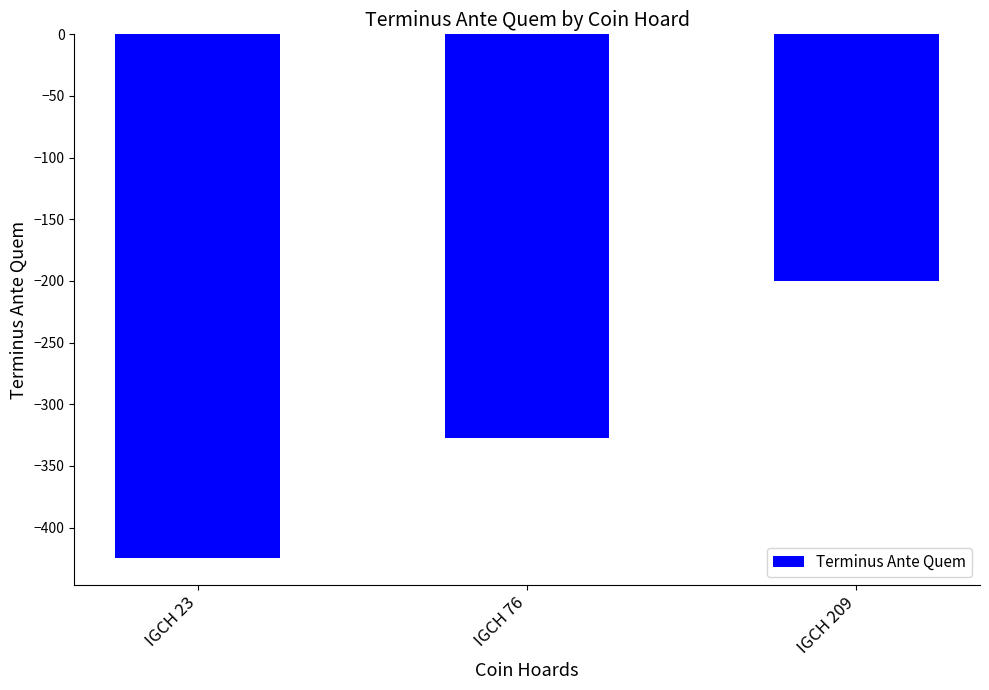

Read the value at IGCH 23, to the nearest 5.

-425